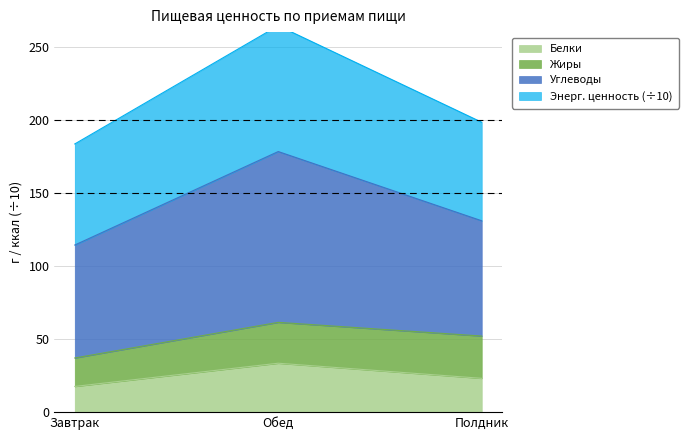

How many lines are shown in the chart?

2